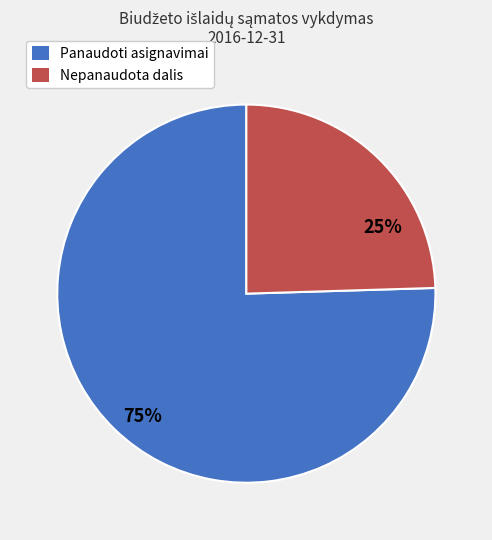

Is there a majority slice in this chart?

Yes